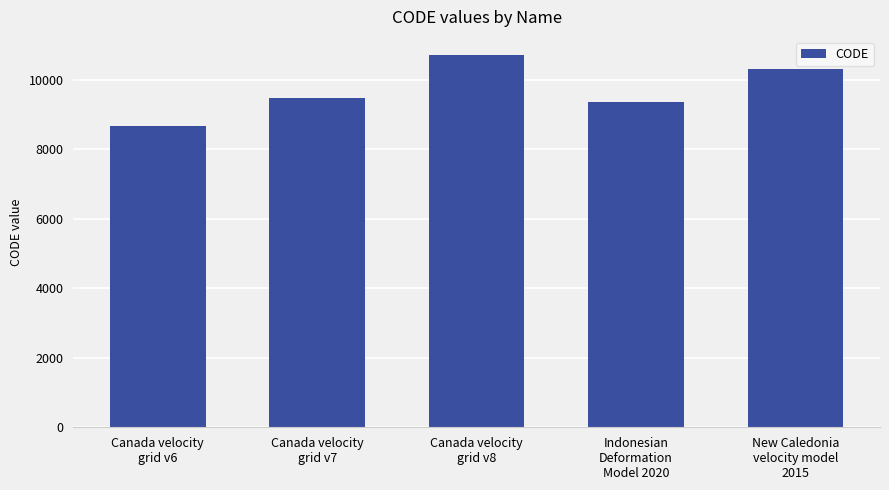

Which category has the lowest value across all series?

Canada velocity
grid v6